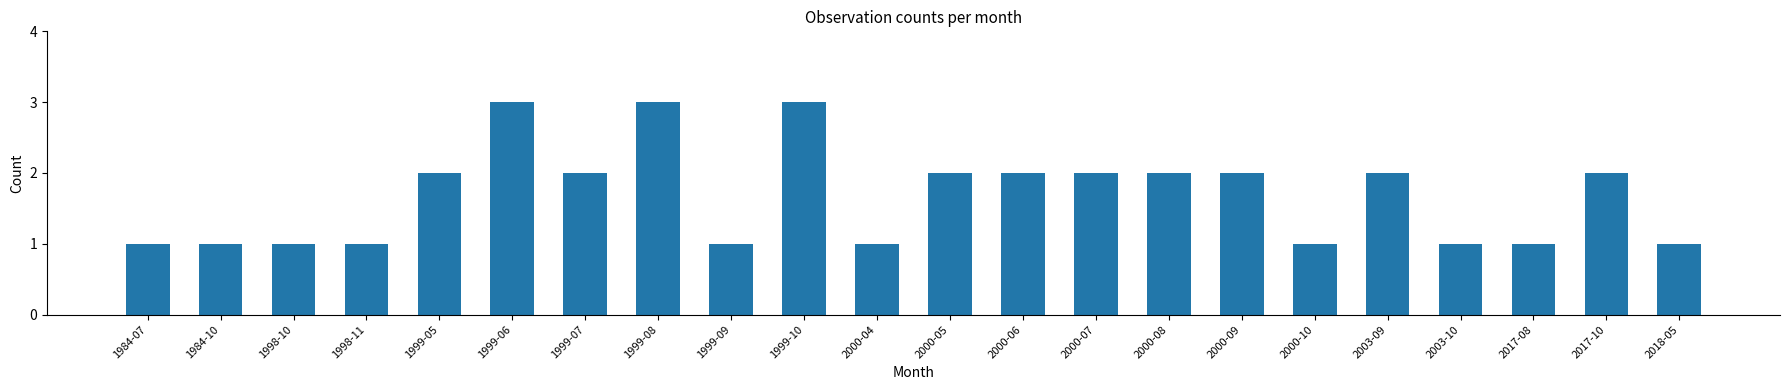

True or false: the data shows 2 at 2000-06.

True